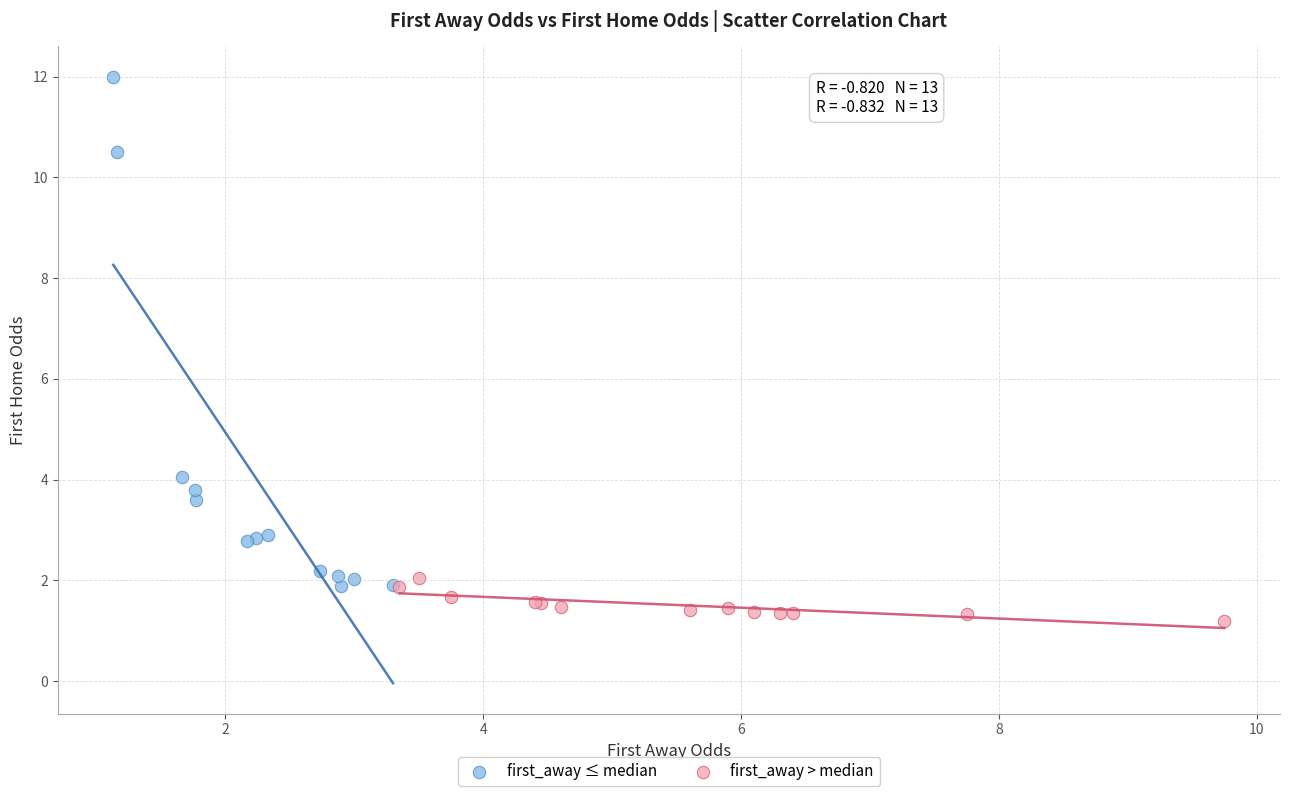

Which series contains the lowest Y value?

first_away > median